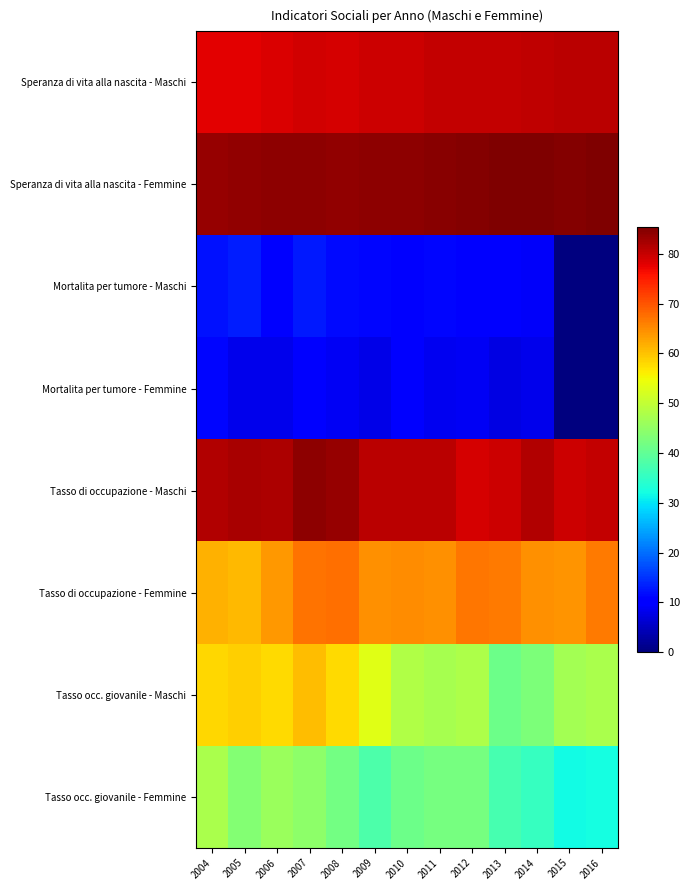

Reading right to left, what are all the values shown in this chart?

Speranza di vita alla nascita - Maschi: 2016=81.0	2015=80.9	2014=80.6	2013=80.3	2012=80.3	2011=80.2	2010=79.5	2009=79.5	2008=78.9	2007=79.1	2006=78.5	2005=78.0	2004=77.8
Speranza di vita alla nascita - Femmine: 2016=85.4	2015=85.0	2014=85.3	2013=85.3	2012=84.8	2011=84.7	2010=84.3	2009=84.1	2008=84.0	2007=84.2	2006=84.2	2005=83.9	2004=83.5
Mortalita per tumore - Maschi: 2016=0.0	2015=0.0	2014=9.2	2013=9.9	2012=10.3	2011=11.1	2010=10.4	2009=11.1	2008=11.4	2007=12.7	2006=10.9	2005=13.1	2004=12.3
Mortalita per tumore - Femmine: 2016=0.0	2015=0.0	2014=8.1	2013=7.4	2012=8.9	2011=8.4	2010=10.1	2009=8.0	2008=9.0	2007=10.0	2006=8.1	2005=8.2	2004=11.1
Tasso di occupazione - Maschi: 2016=80.1	2015=79.7	2014=81.6	2013=79.5	2012=79.0	2011=80.9	2010=80.9	2009=80.8	2008=83.4	2007=84.1	2006=81.9	2005=82.1	2004=81.5
Tasso di occupazione - Femmine: 2016=66.5	2015=64.3	2014=64.6	2013=66.7	2012=66.9	2011=64.6	2010=64.8	2009=64.5	2008=67.7	2007=67.1	2006=63.9	2005=60.8	2004=61.6
Tasso occ. giovanile - Maschi: 2016=47.4	2015=46.9	2014=42.7	2013=41.2	2012=47.8	2011=47.2	2010=48.1	2009=53.1	2008=57.8	2007=60.7	2006=57.9	2005=59.0	2004=58.1
Tasso occ. giovanile - Femmine: 2016=32.3	2015=31.8	2014=35.4	2013=37.1	2012=42.2	2011=42.1	2010=41.3	2009=37.8	2008=42.0	2007=44.7	2006=45.8	2005=43.4	2004=47.7